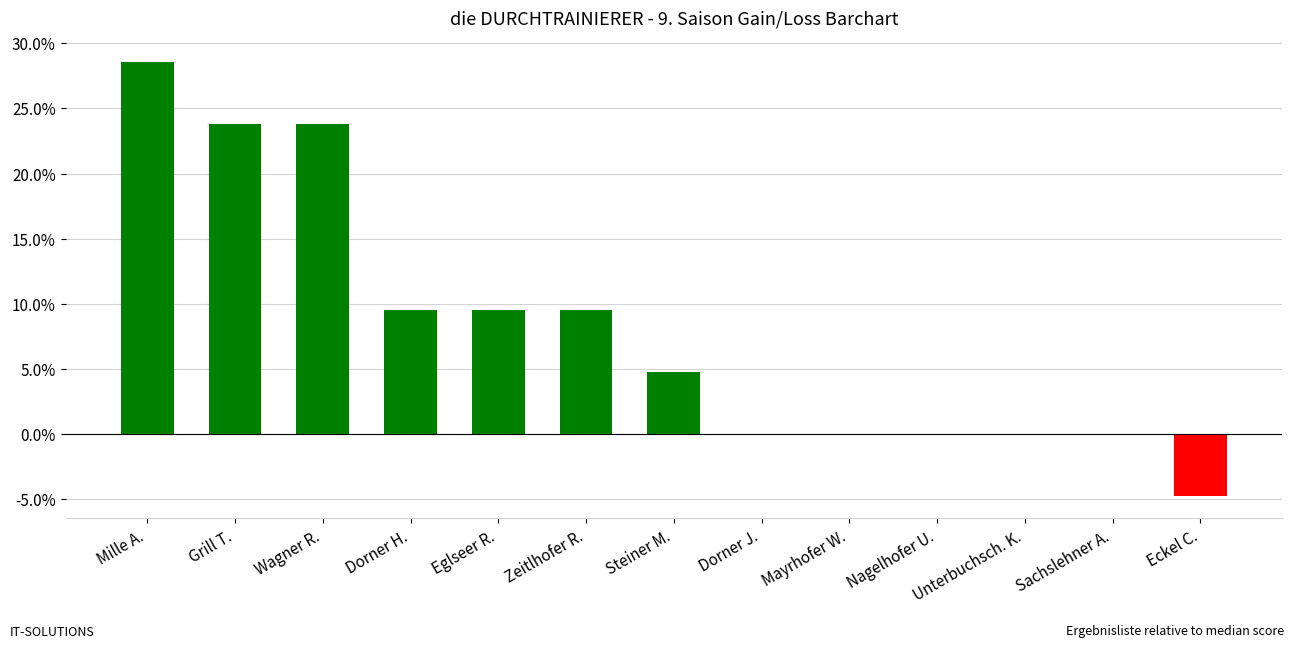

The value at Steiner M. is 0.0. True or false?

False